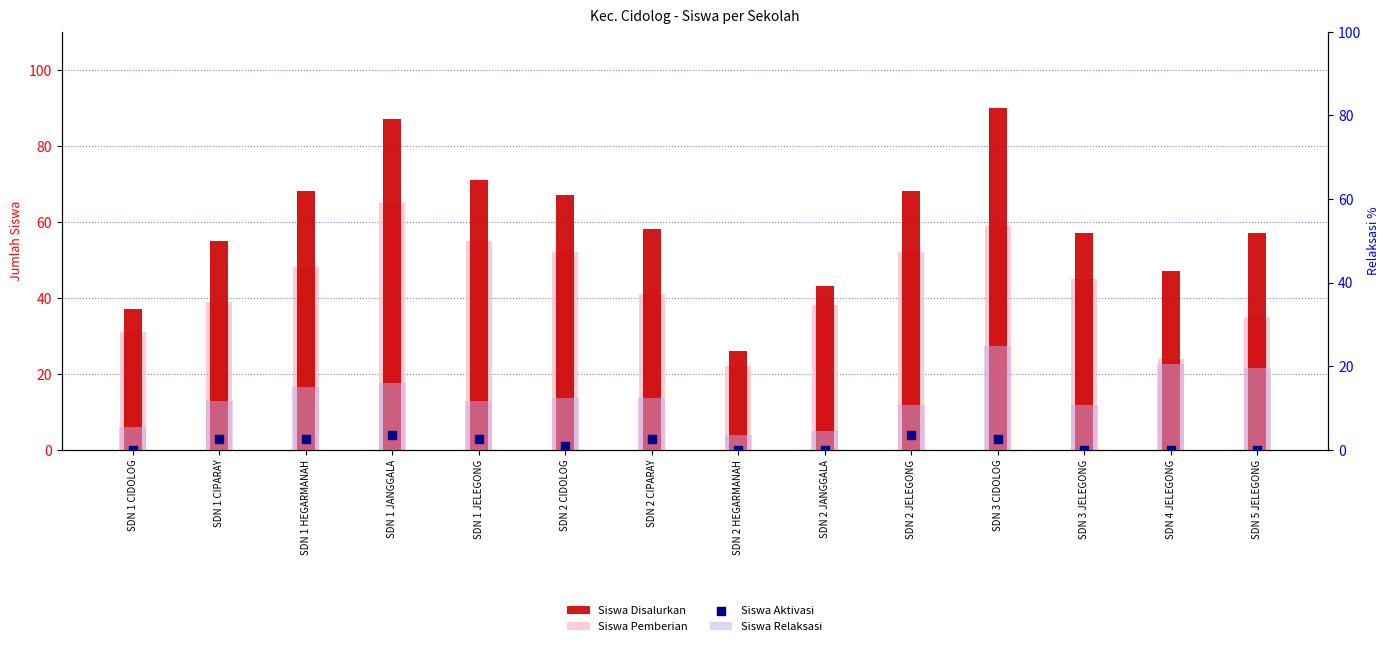

What is the total value across all series at SDN 4 JELEGONG?

91.4